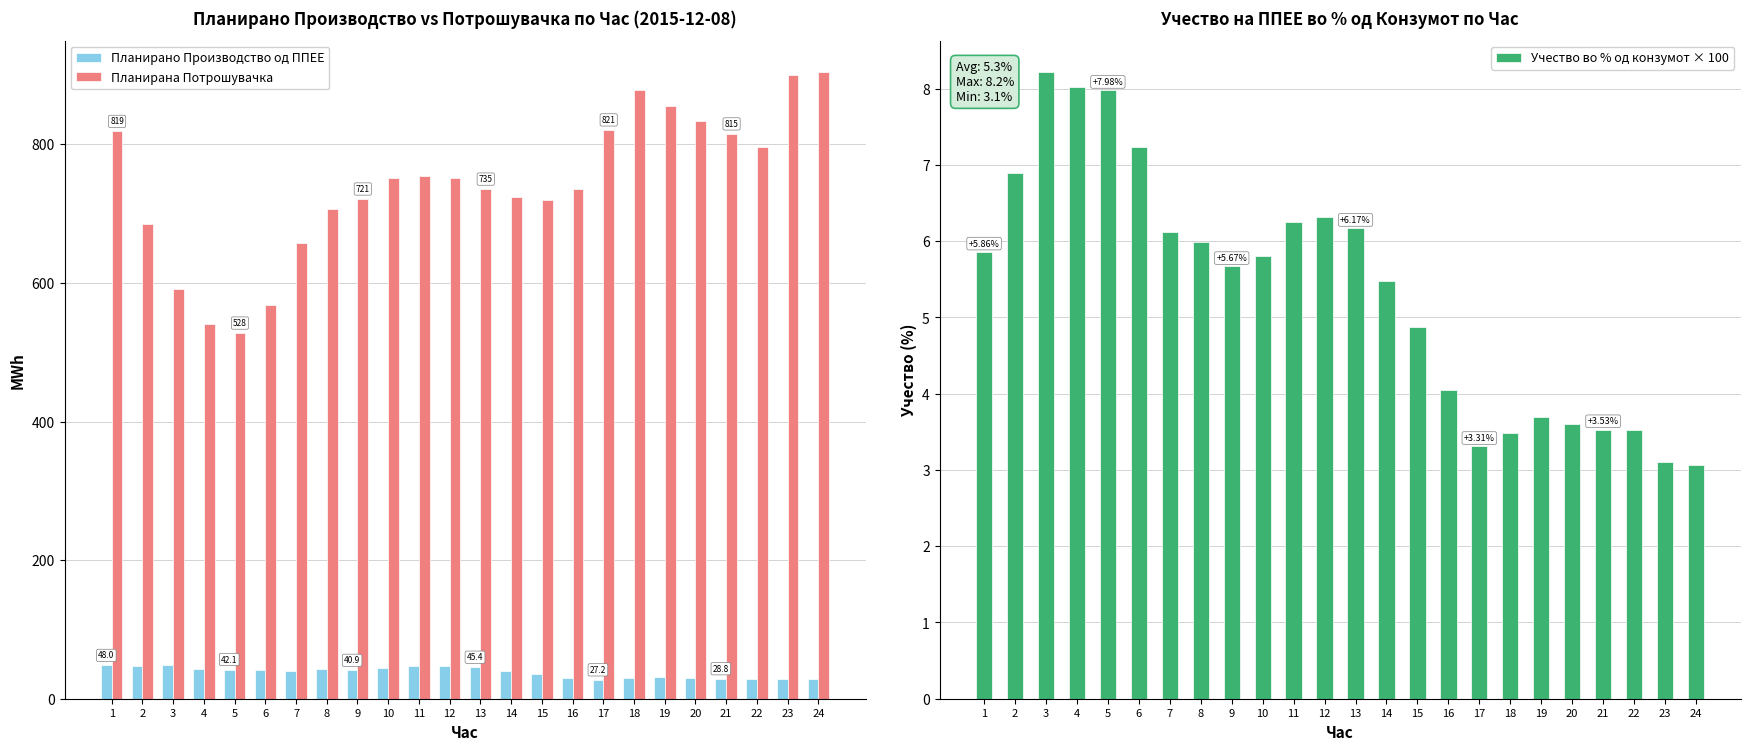

What is the difference between the Планирано Производство од ППЕЕ values at 7 and 5?

1.8